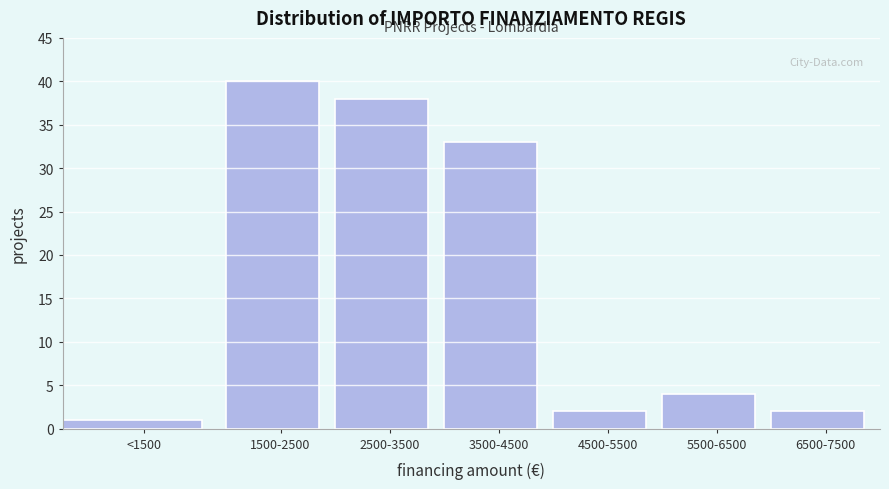

Reading left to right, what are all the values shown in this chart?

<1500=1	1500-2500=40	2500-3500=38	3500-4500=33	4500-5500=2	5500-6500=4	6500-7500=2